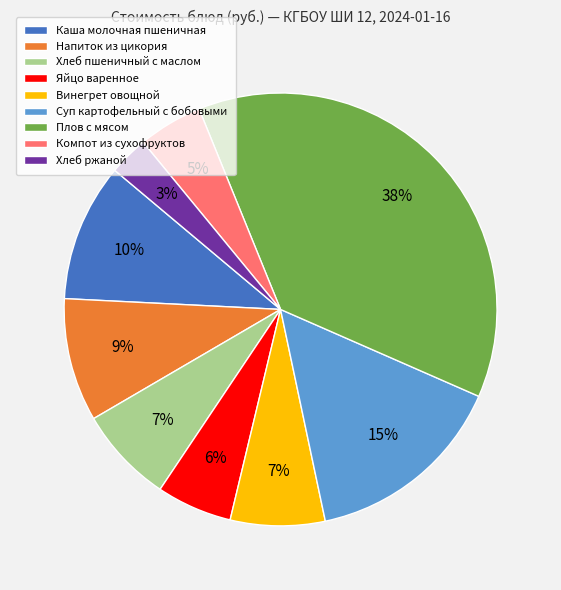

Combined, do Яйцо варенное and Хлеб ржаной account for over 50%?

No